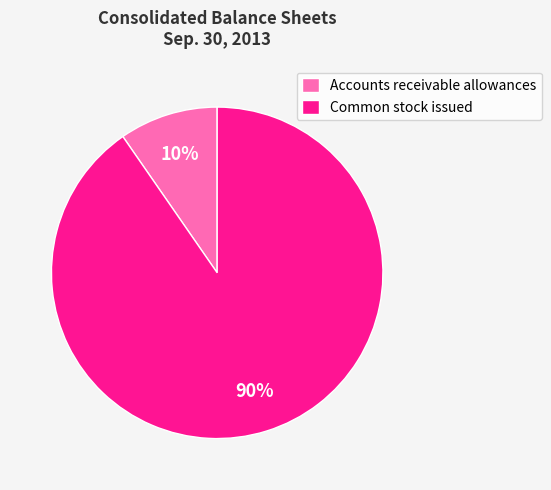

True or false: Common stock issued accounts for 90% of the total.

True